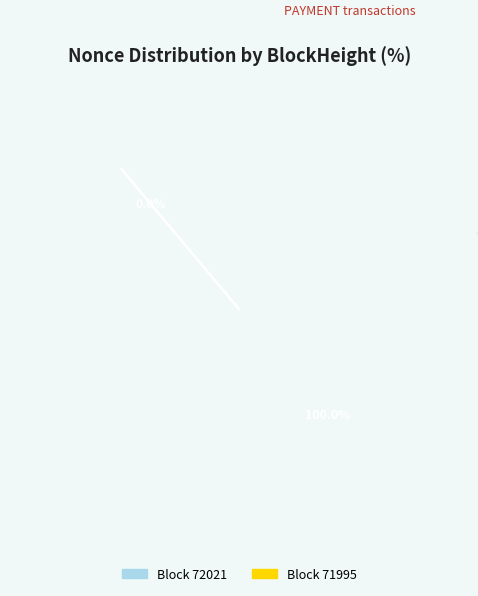

Is there a majority slice in this chart?

Yes